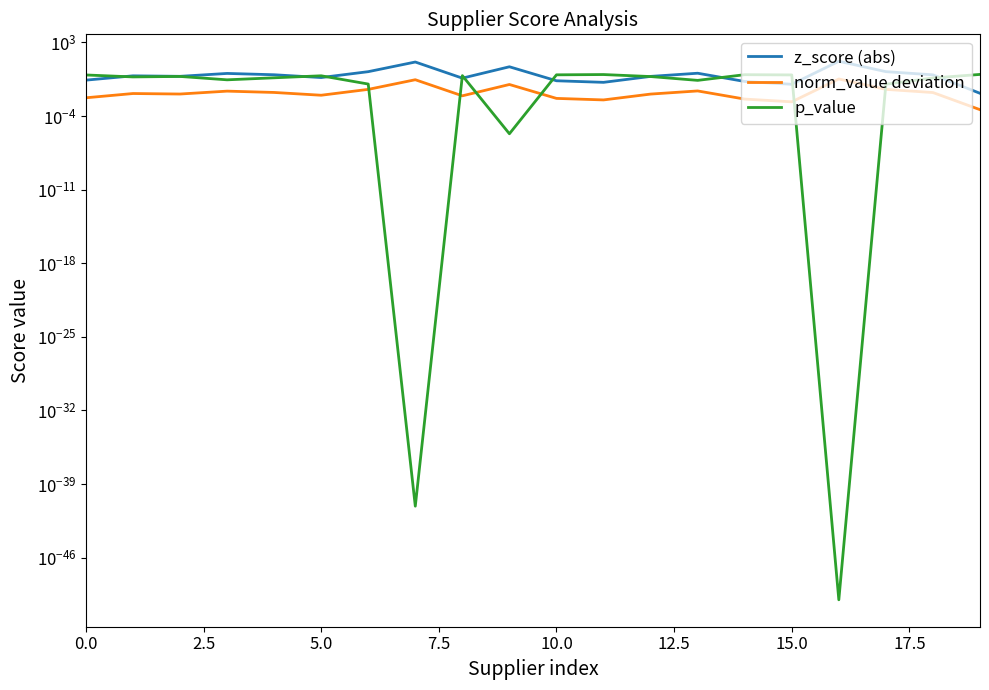

True or false: norm_value deviation and z_score (abs) intersect in this chart.

False